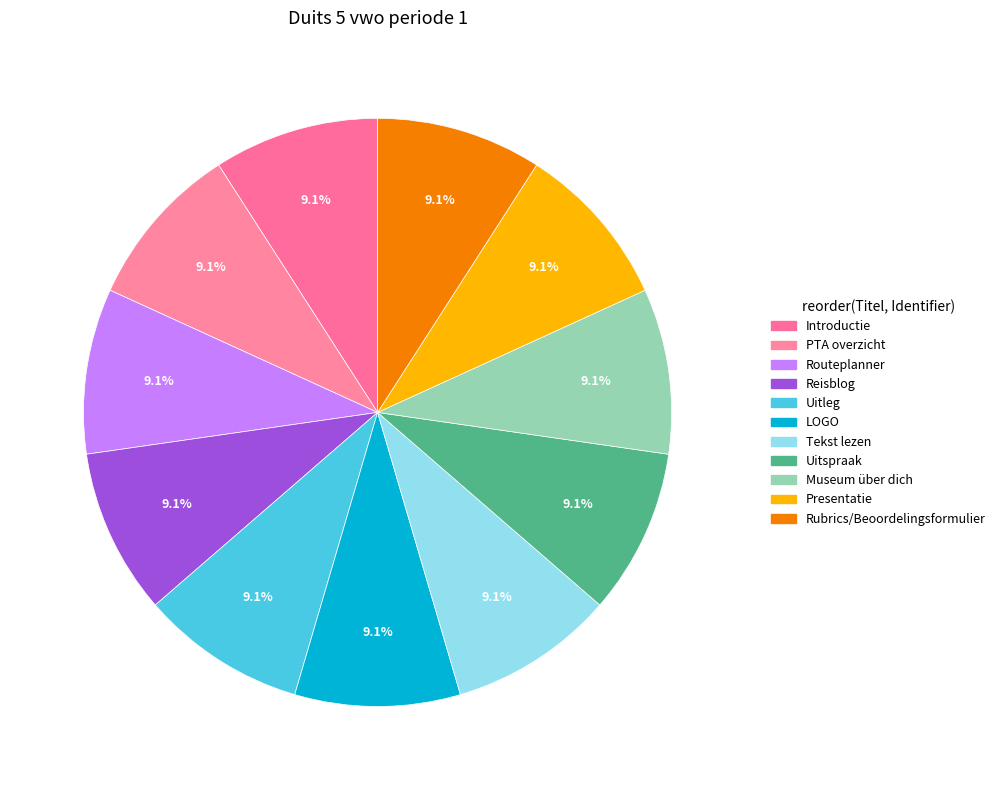

Combined, do Tekst lezen and Introductie account for over 50%?

No